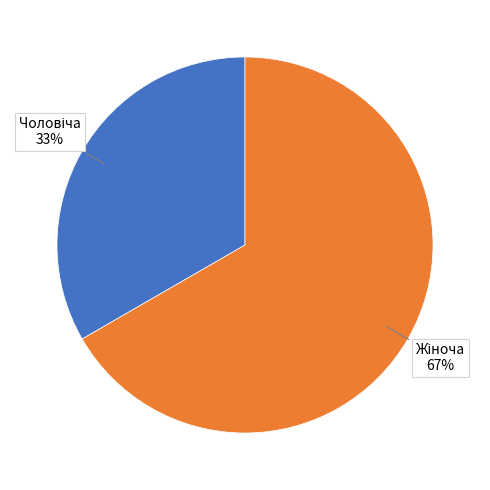

To the nearest percent, what is the average slice percentage?

50%